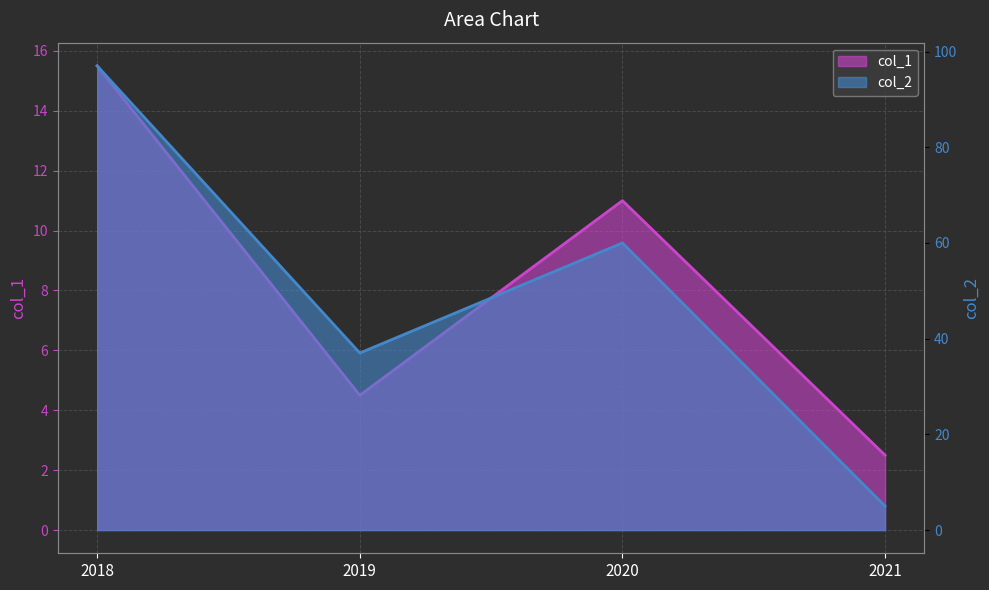

List the labels in order of col_2 value, smallest first.

2021, 2019, 2020, 2018